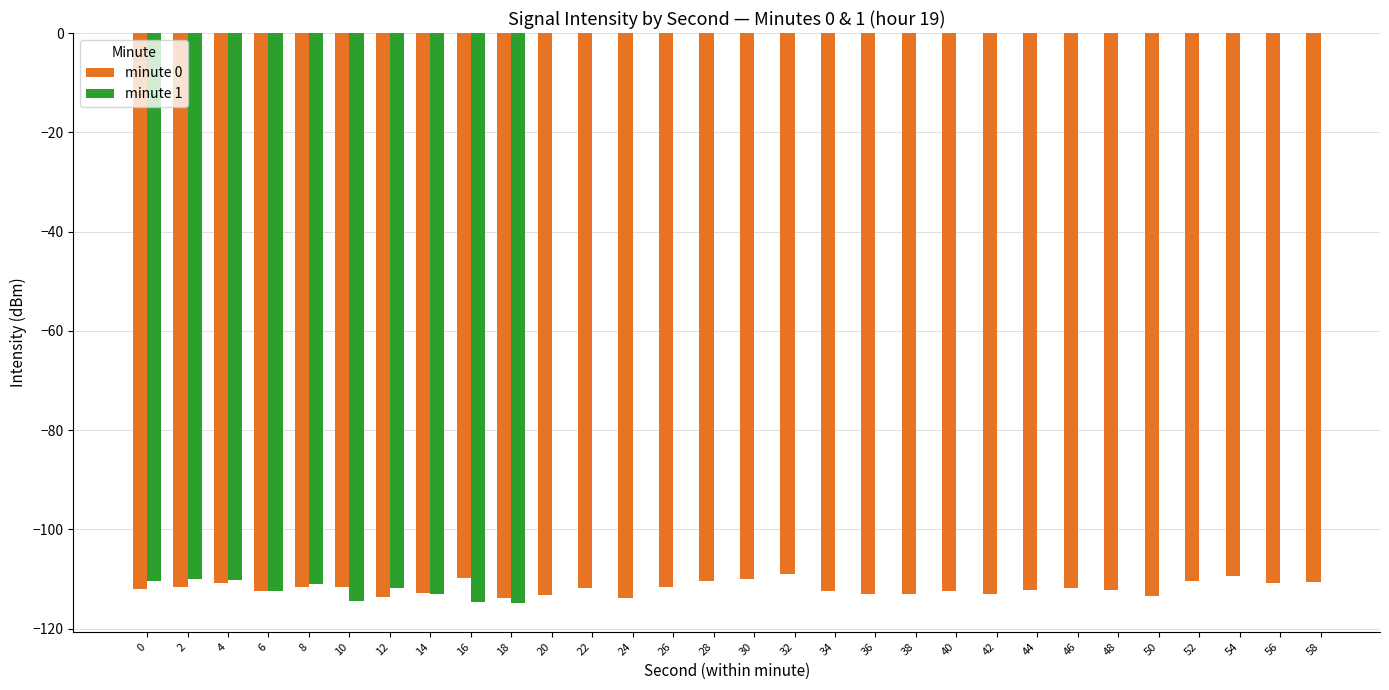

What is the difference between the minute 0 values at 22 and 46?

0.2